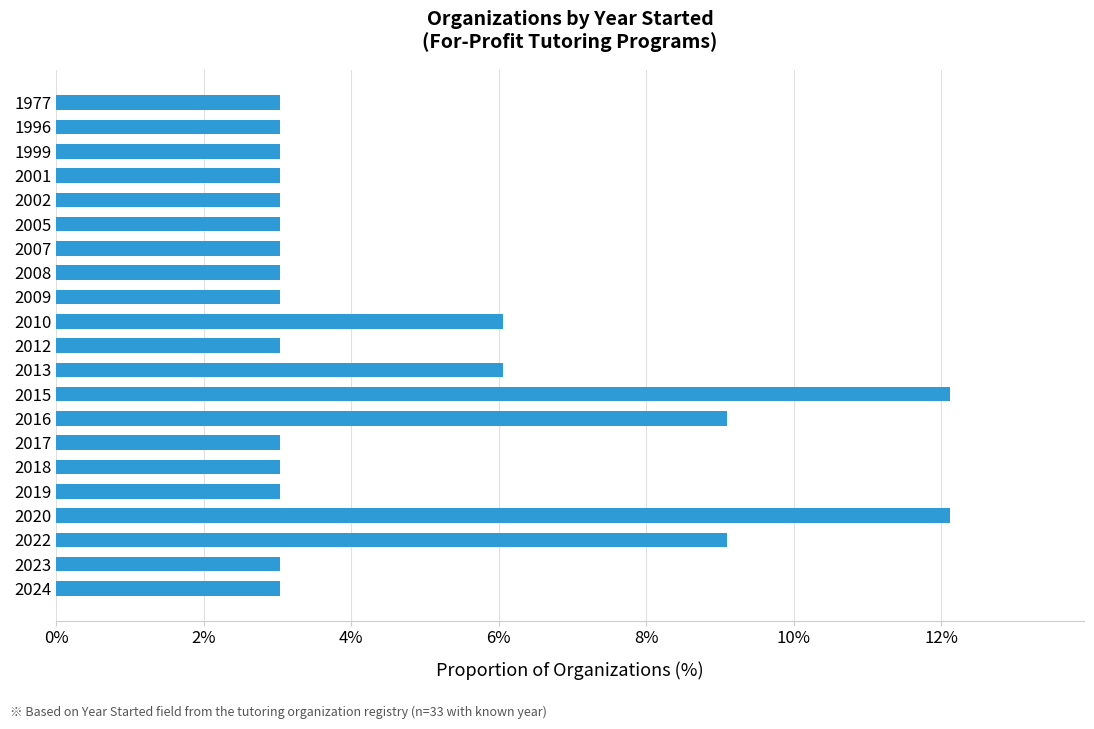

Reading bottom to top, list all the values displayed in this chart.

3.0	3.0	9.1	12.1	3.0	3.0	3.0	9.1	12.1	6.1	3.0	6.1	3.0	3.0	3.0	3.0	3.0	3.0	3.0	3.0	3.0